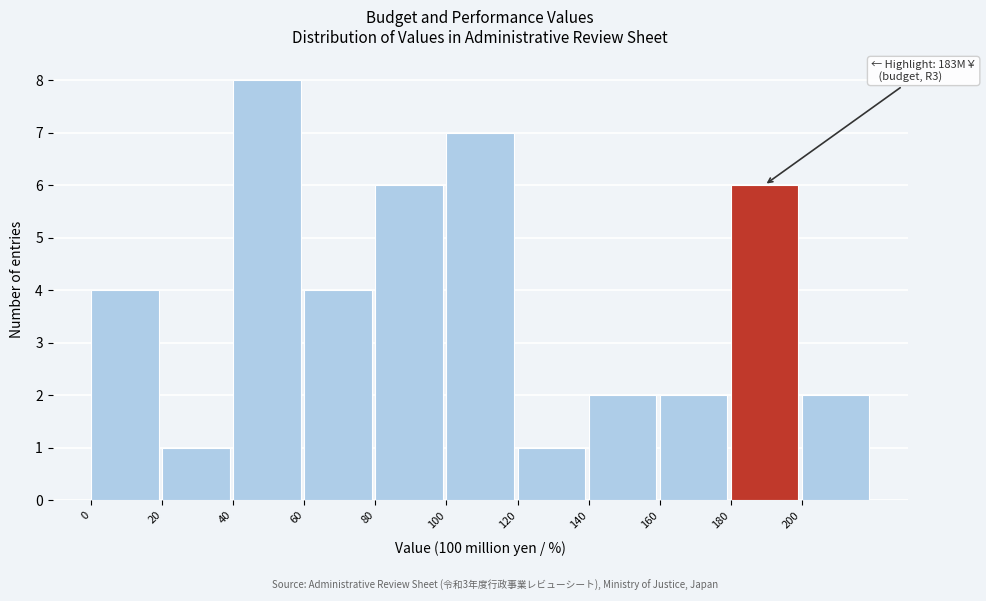

Which range on the x-axis has the tallest bar?

40 to 60